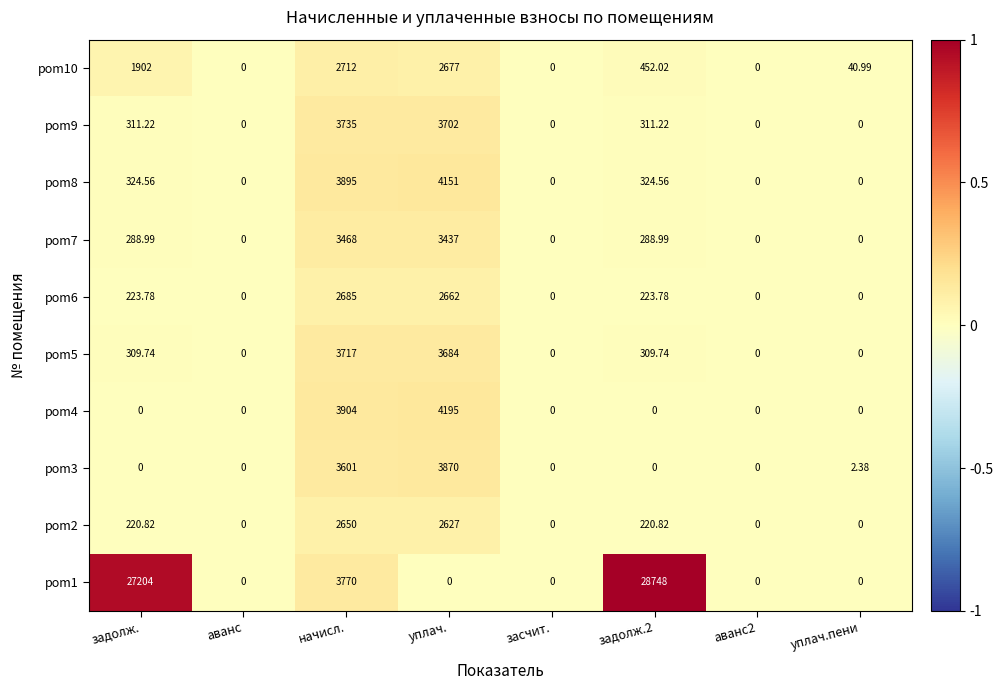

What is the spread (max minus min) of values at задолж.?

27204.0